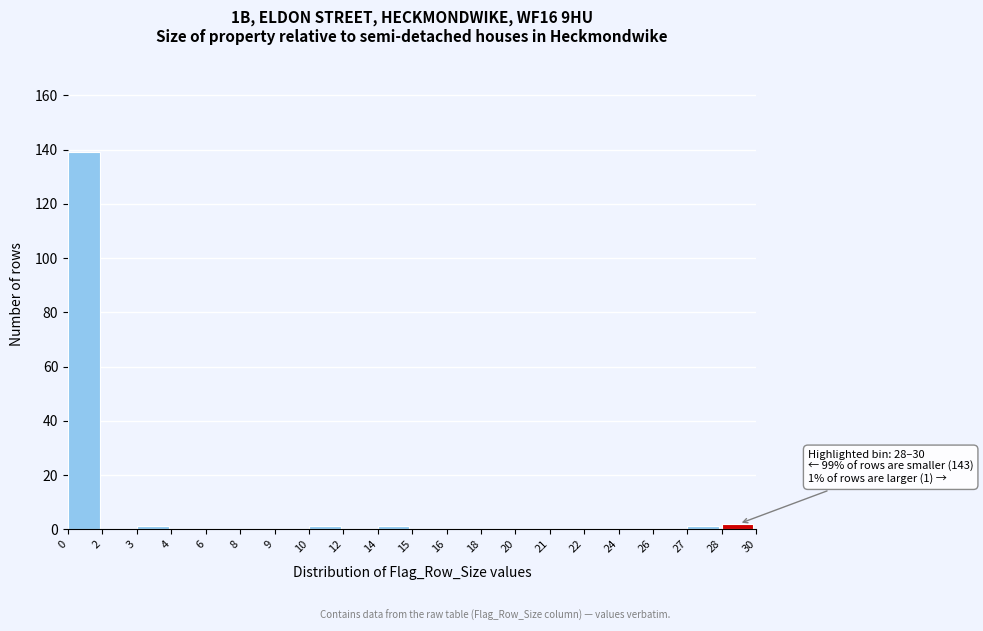

Reading left to right, extract all data points from this chart.

0=139	2=0	3=1	4=0	6=0	8=0	9=0	10=1	12=0	14=1	15=0	16=0	18=0	20=0	21=0	22=0	24=0	26=0	27=1	28=2